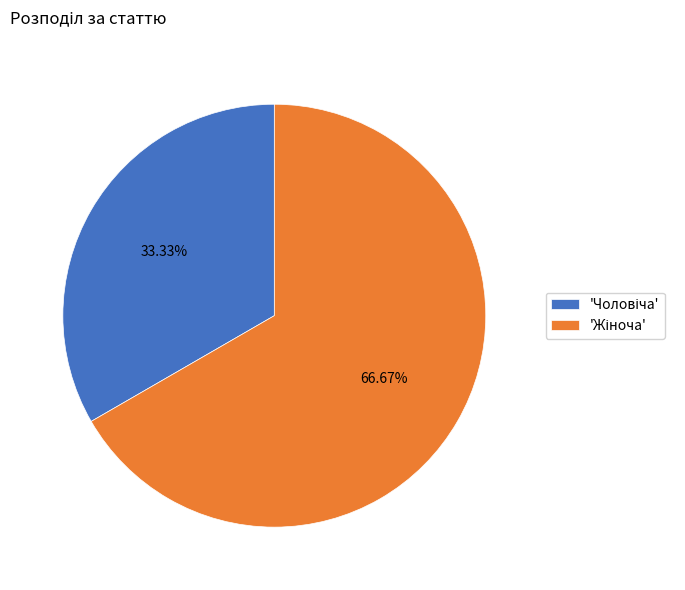

Does any single category account for the majority?

Yes